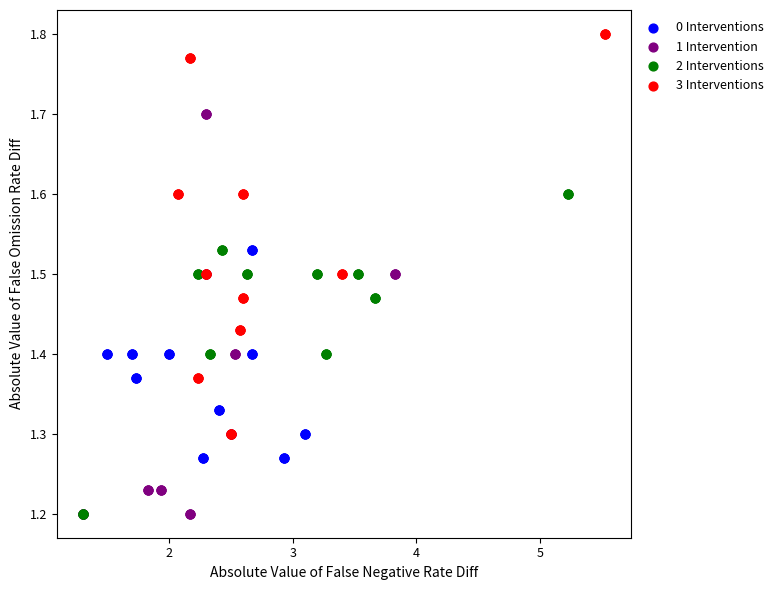

Which series contains the highest Y value?

3 Interventions